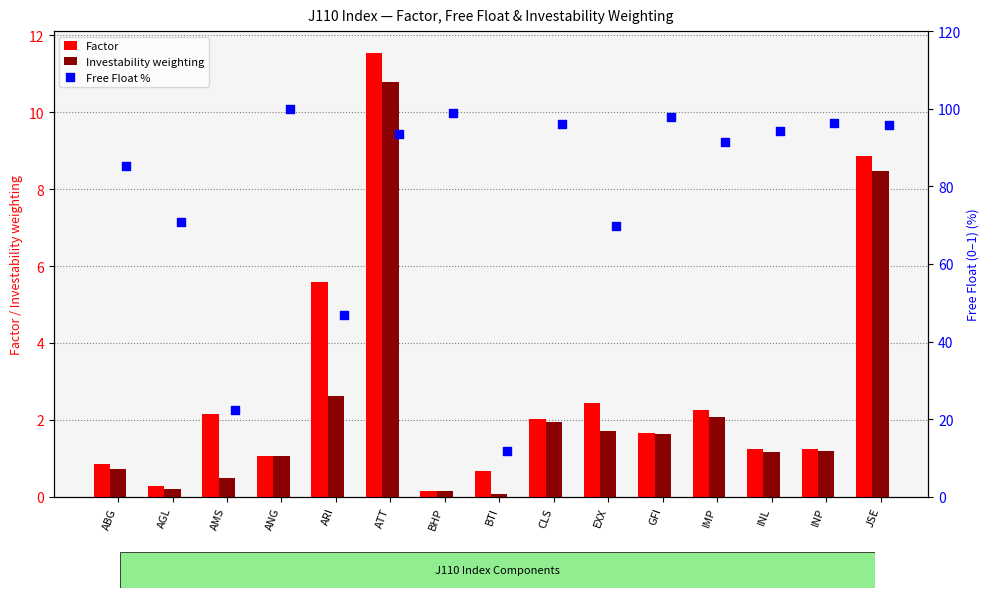

At how many categories does at least one series exceed 25?

13